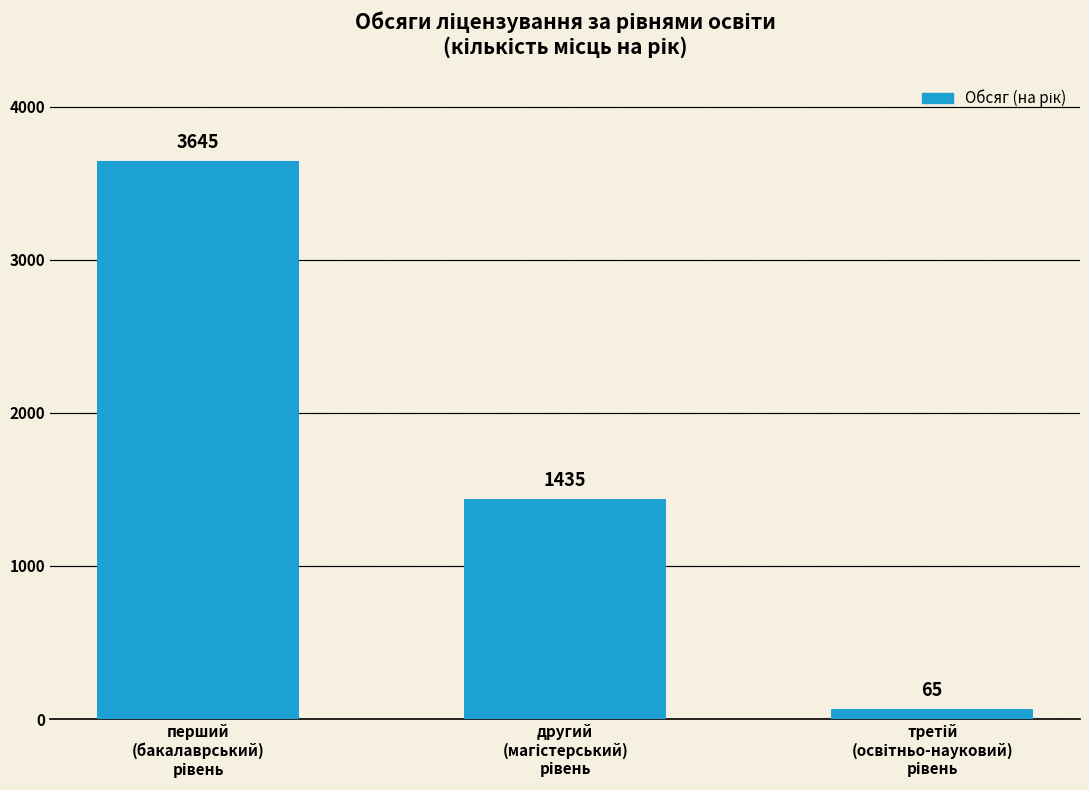

What is the value of the 1st bar from the left?

3645